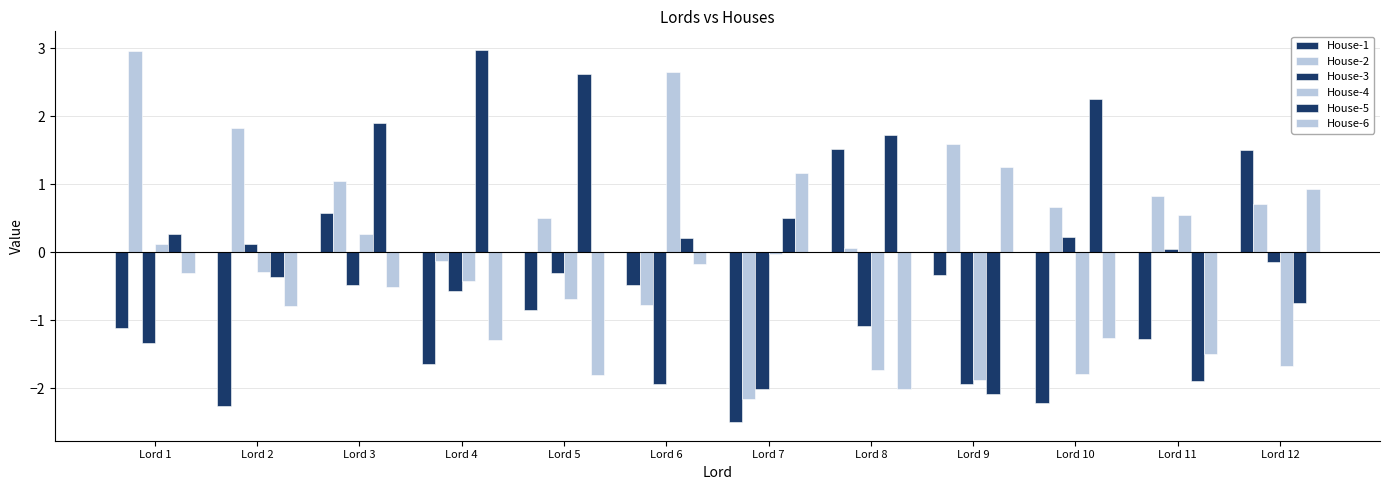

Does the chart contain stacked bars?

No